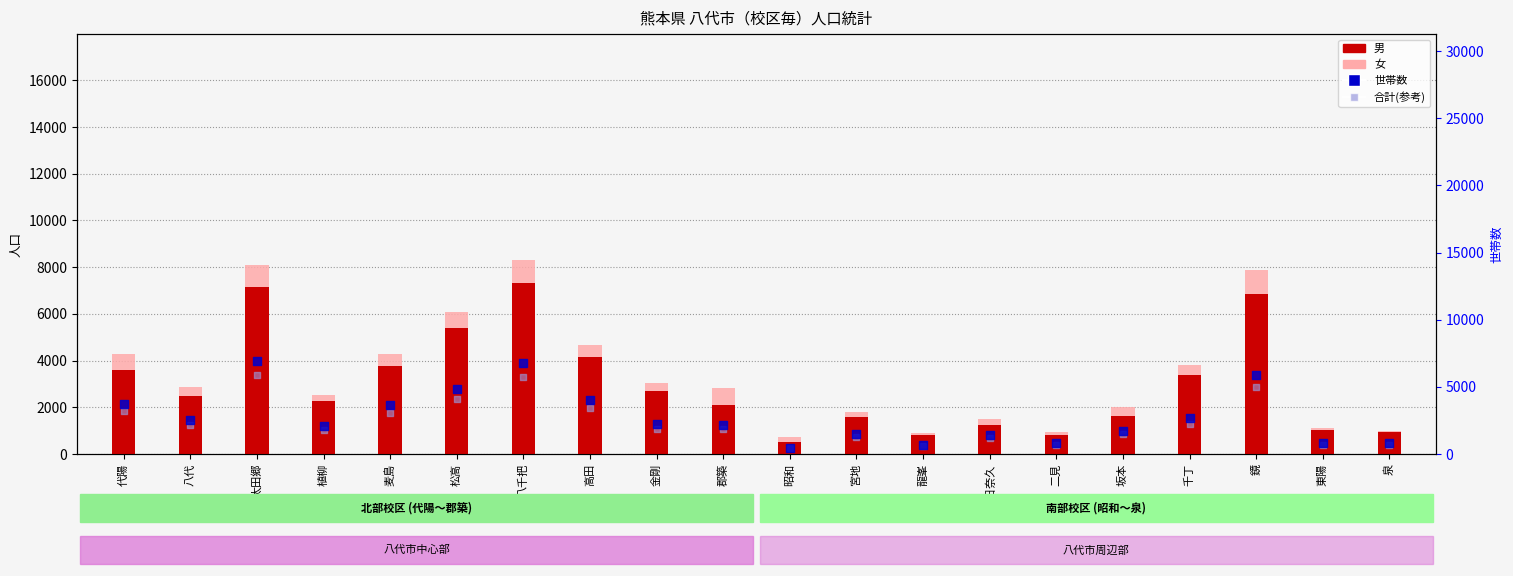

Is the value of 合計(参考) at 宮地 greater than the value of 世帯数 at 麦島?

No